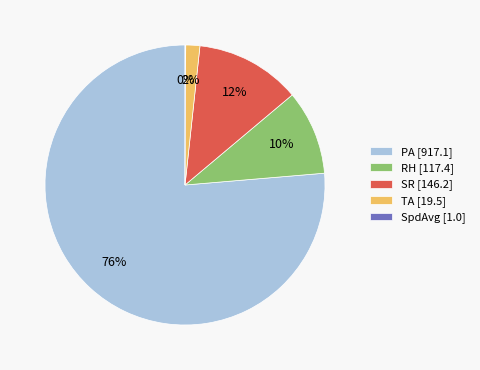

Does PA represent more than half of the total?

Yes